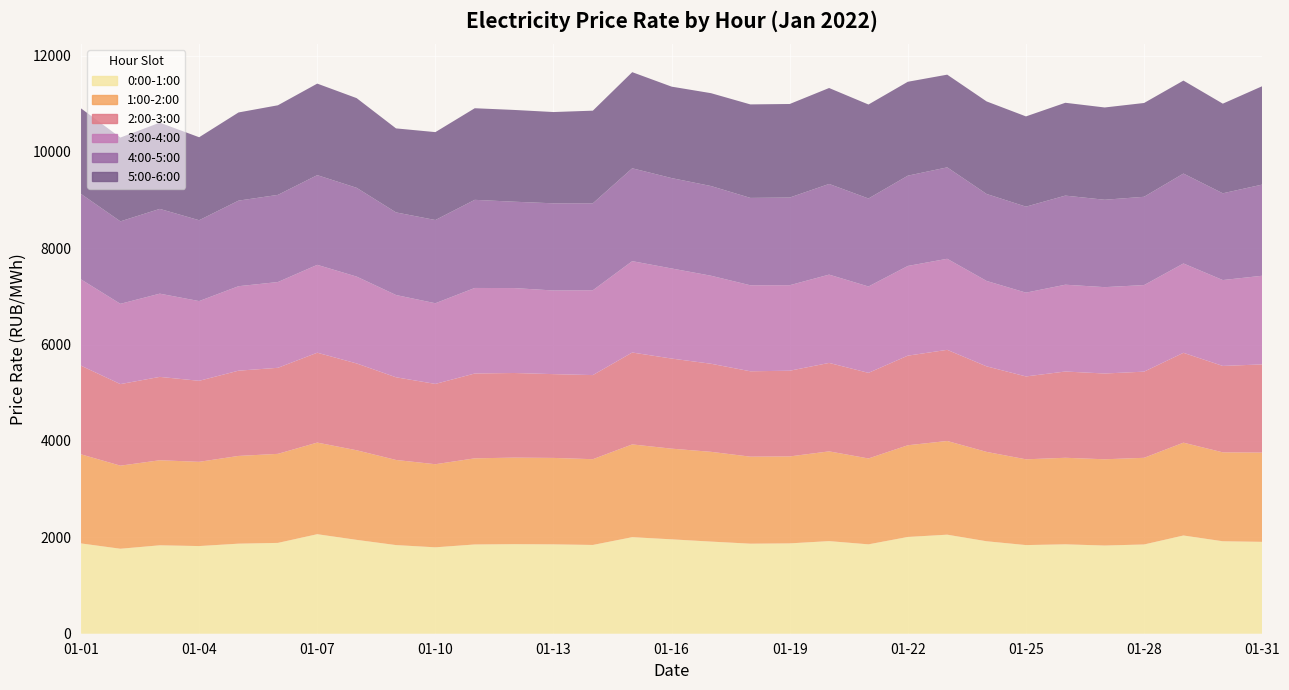

Reading left to right, list all the values displayed in this chart.

0:00-1:00: 1874.1	1763.8	1835.1	1819.3	1869.1	1885.0	2065.5	1948.1	1839.7	1793.3	1852.4	1858.6	1854.6	1842.4	2003.7	1959.1	1912.1	1868.8	1875.1	1922.1	1855.1	2008.4	2055.5	1919.1	1839.7	1855.3	1830.3	1852.2	2038.7	1919.1	1906.8
1:00-2:00: 1848.8	1724.0	1765.1	1748.1	1820.8	1848.0	1901.3	1859.4	1766.4	1724.4	1787.5	1796.2	1794.1	1779.8	1925.2	1881.7	1863.1	1805.9	1804.4	1862.4	1782.3	1903.0	1944.5	1854.6	1780.0	1796.3	1790.0	1798.7	1926.4	1845.1	1852.2
2:00-3:00: 1839.6	1692.6	1730.1	1681.4	1769.4	1785.7	1865.1	1801.7	1716.0	1666.6	1760.6	1756.3	1738.8	1745.5	1907.1	1869.8	1827.7	1772.0	1778.7	1835.5	1776.5	1859.6	1891.6	1775.3	1720.0	1790.1	1780.0	1787.9	1864.9	1793.2	1830.7
3:00-4:00: 1791.0	1666.5	1727.3	1654.6	1753.0	1780.1	1823.8	1802.7	1707.3	1674.4	1775.3	1762.5	1735.7	1760.8	1896.1	1869.8	1826.8	1784.9	1774.8	1832.8	1792.3	1861.7	1889.7	1772.8	1738.9	1801.5	1792.4	1796.8	1854.2	1782.5	1839.5
4:00-5:00: 1773.7	1711.2	1759.2	1678.2	1776.0	1808.8	1861.5	1842.5	1714.6	1727.2	1829.0	1792.3	1809.3	1804.5	1927.3	1875.8	1861.5	1813.3	1819.5	1881.7	1826.2	1873.6	1897.5	1805.0	1784.7	1849.3	1813.7	1832.4	1866.0	1800.6	1892.0
5:00-6:00: 1775.0	1739.2	1789.6	1722.1	1829.7	1859.4	1899.5	1861.1	1743.2	1824.1	1900.7	1904.5	1894.2	1922.3	1994.8	1897.6	1927.2	1940.3	1941.4	1990.9	1950.5	1948.9	1923.6	1920.6	1872.9	1926.5	1915.0	1946.5	1929.4	1860.1	2041.5